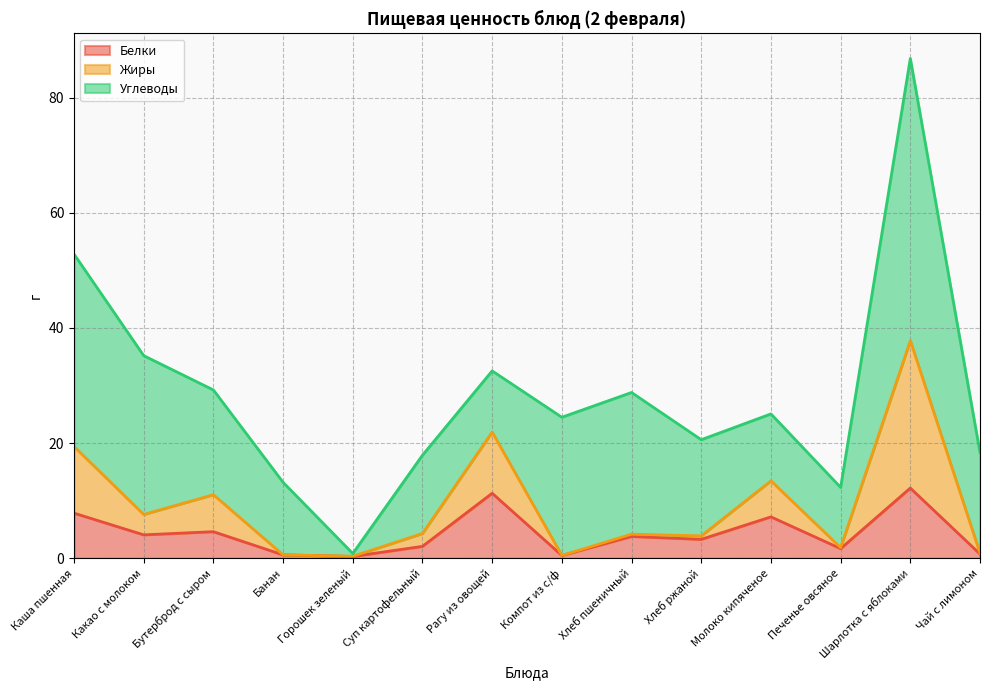

Between Бутерброд с сыром and Компот из с/ф, which series saw the biggest shift?

Жиры